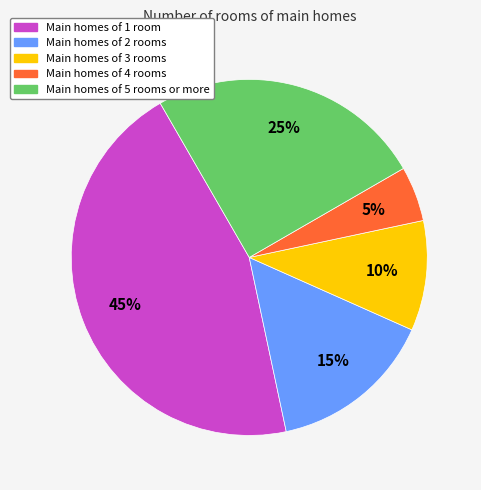

Is there a majority slice in this chart?

No